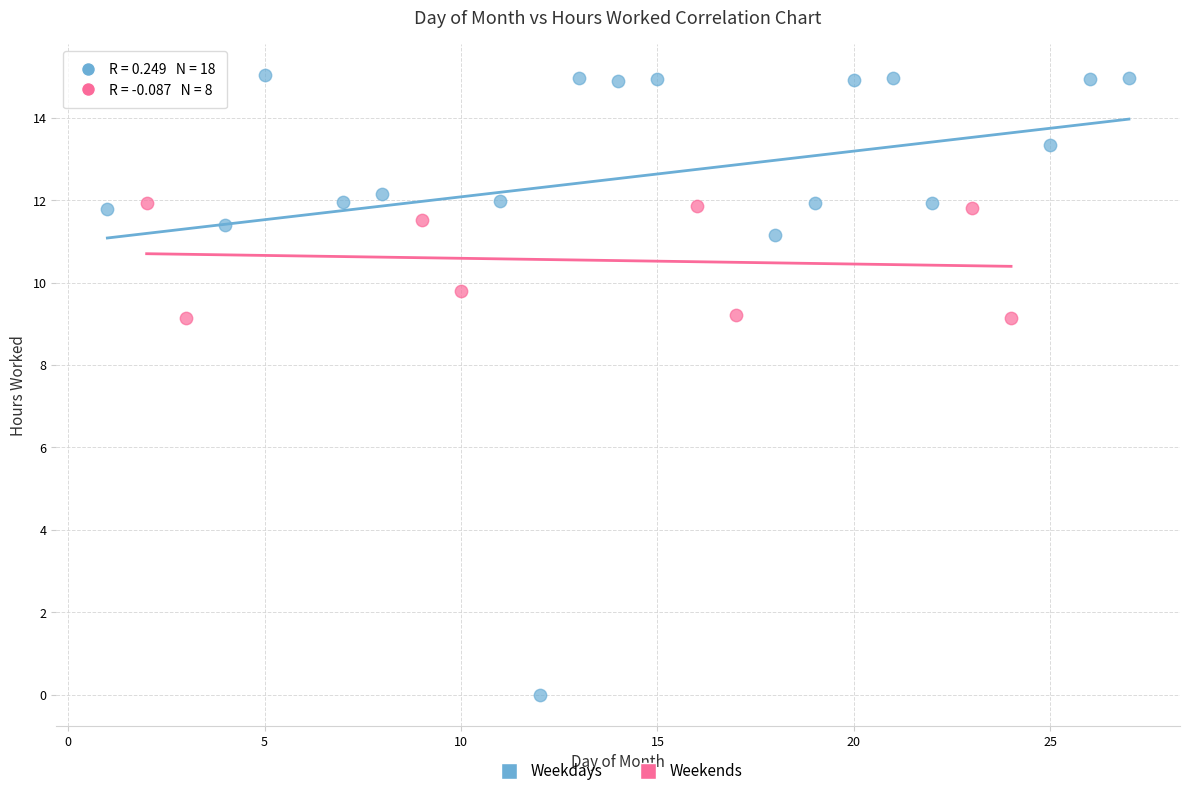

What are all the series names shown in the legend?

Weekdays, Weekends